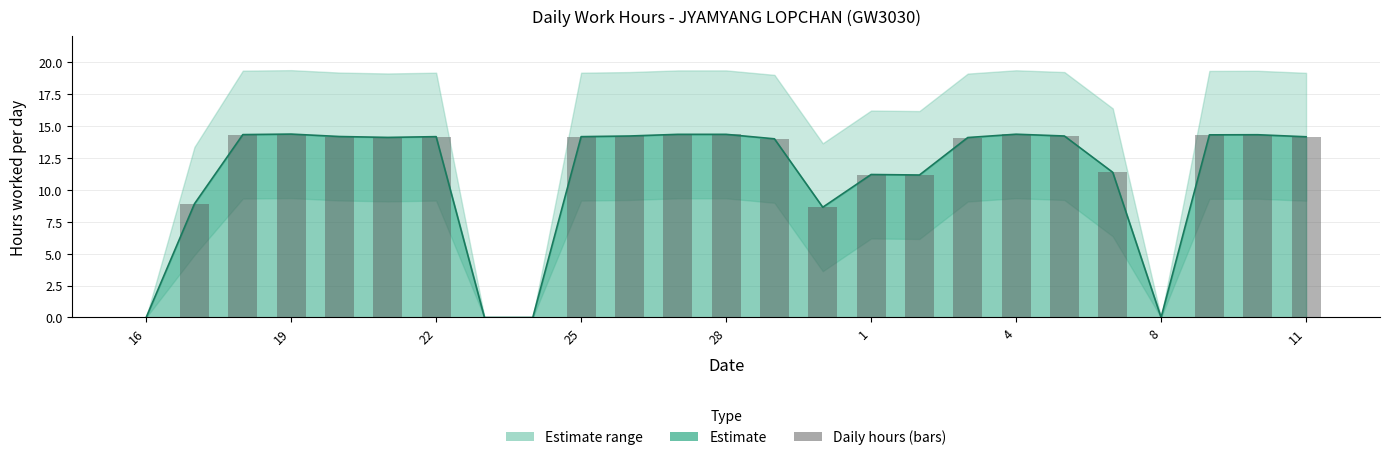

True or false: the data shows 14.1 at 22.

True